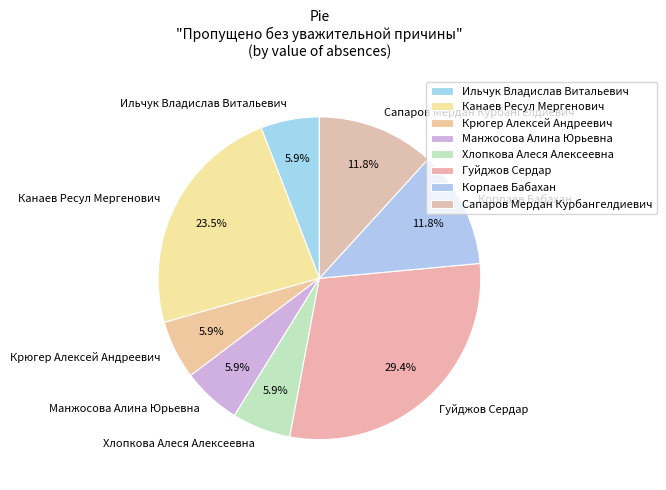

Is it true that Корпаев Бабахан is 12% of the pie?

True